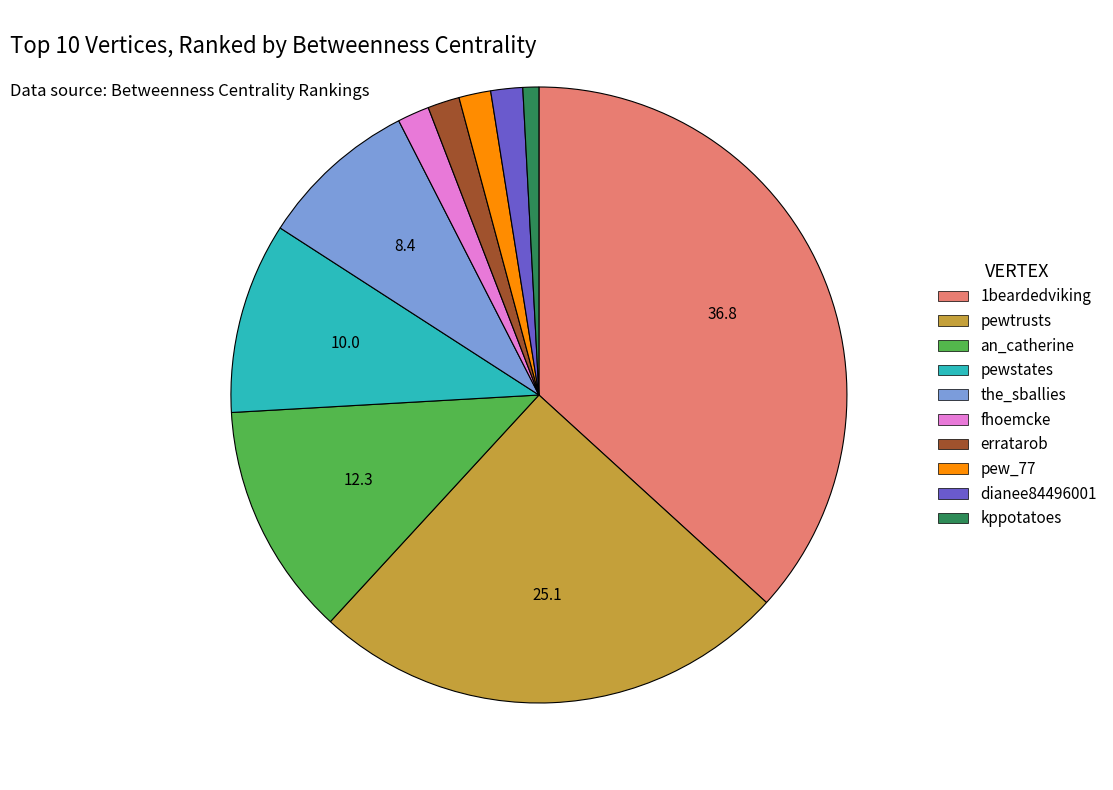

Approximately how many times larger is the value at pew_77 compared to an_catherine?

0.1